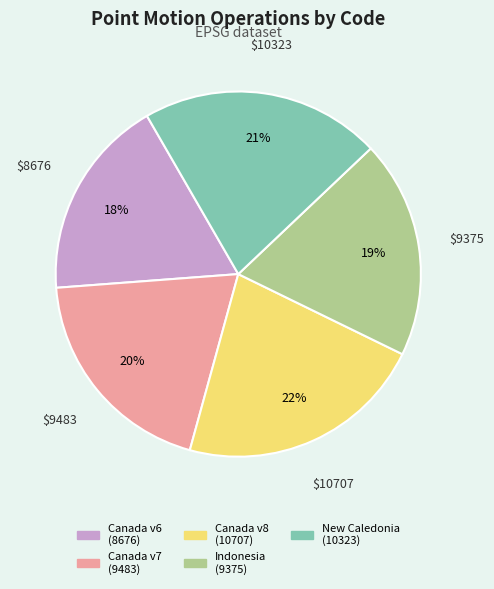

To the nearest percent, what is the average slice percentage?

20%